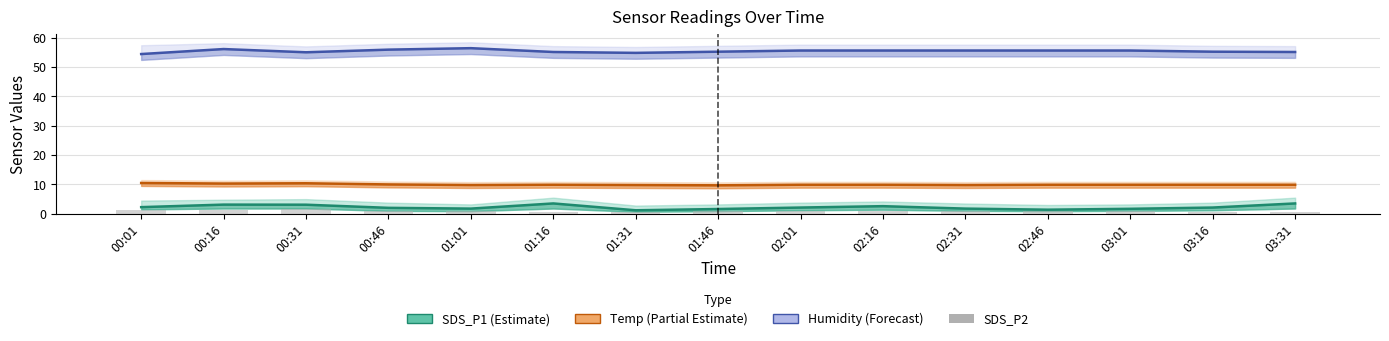

Reading right to left, list all the values displayed in this chart.

SDS_P1 (Estimate): 3.5	2.1	1.7	1.4	1.8	2.6	2.1	1.6	1.2	3.5	1.8	2.0	3.1	3.1	2.3
Temp (Partial Estimate): 9.9	9.9	9.9	9.9	9.8	9.9	9.9	9.7	9.8	9.9	9.8	10.0	10.4	10.3	10.5
Humidity (Forecast): 55.1	55.2	55.6	55.6	55.6	55.6	55.6	55.2	54.8	55.1	56.4	55.9	55.0	56.1	54.4
SDS_P2: 0.8	0.7	0.9	0.8	0.9	0.9	0.9	0.8	0.6	0.8	0.9	1.0	1.6	1.4	1.2